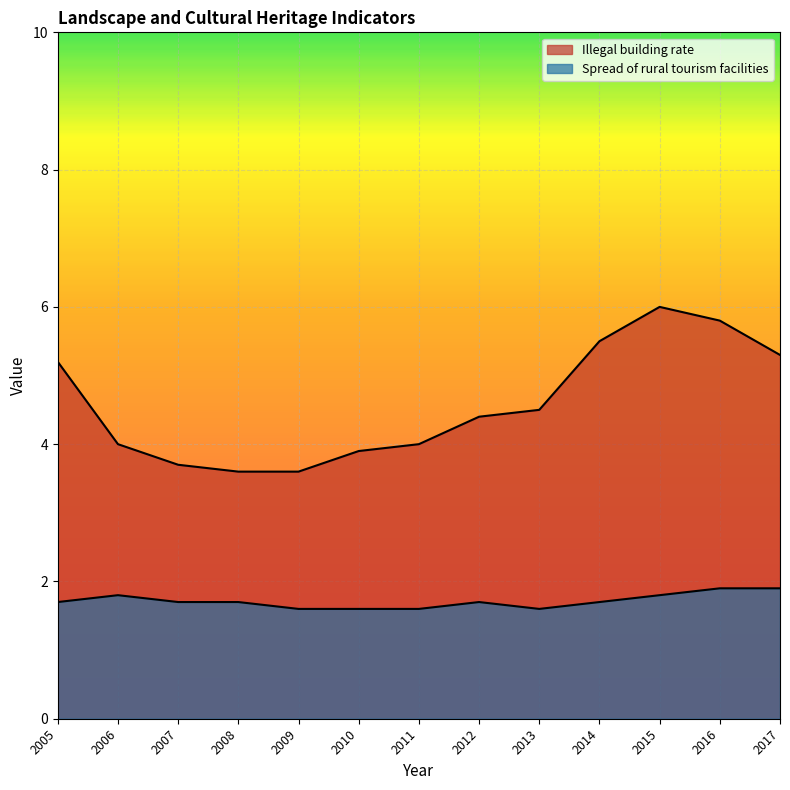

What is the value of the Spread of rural tourism facilities point at the 6th from the left?

1.6